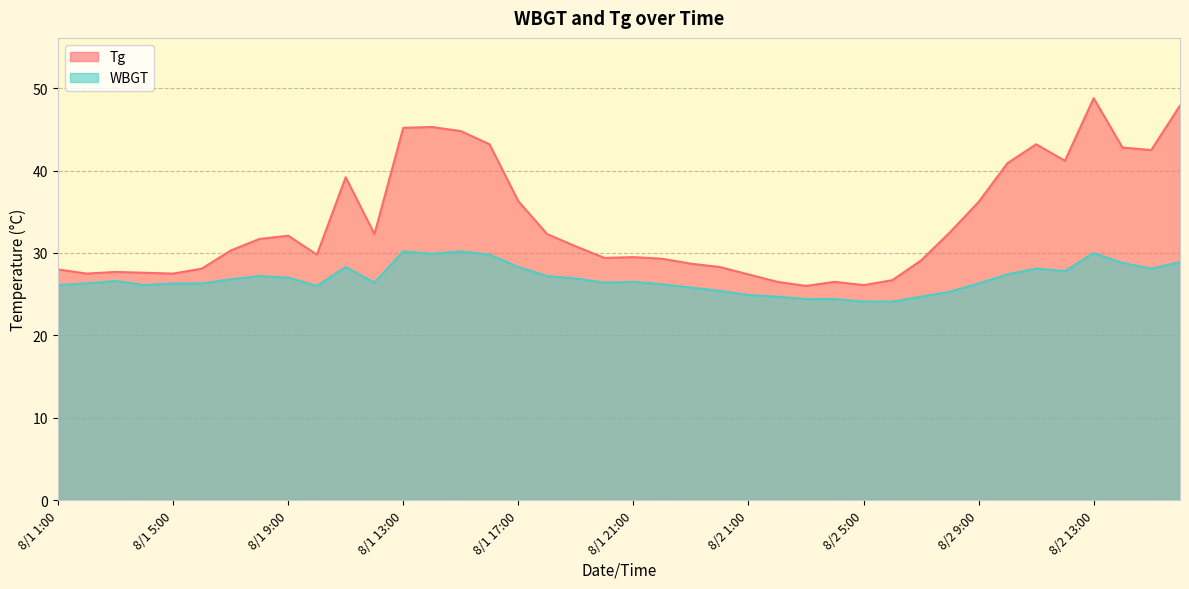

What is the sum of all Tg values?

1349.2